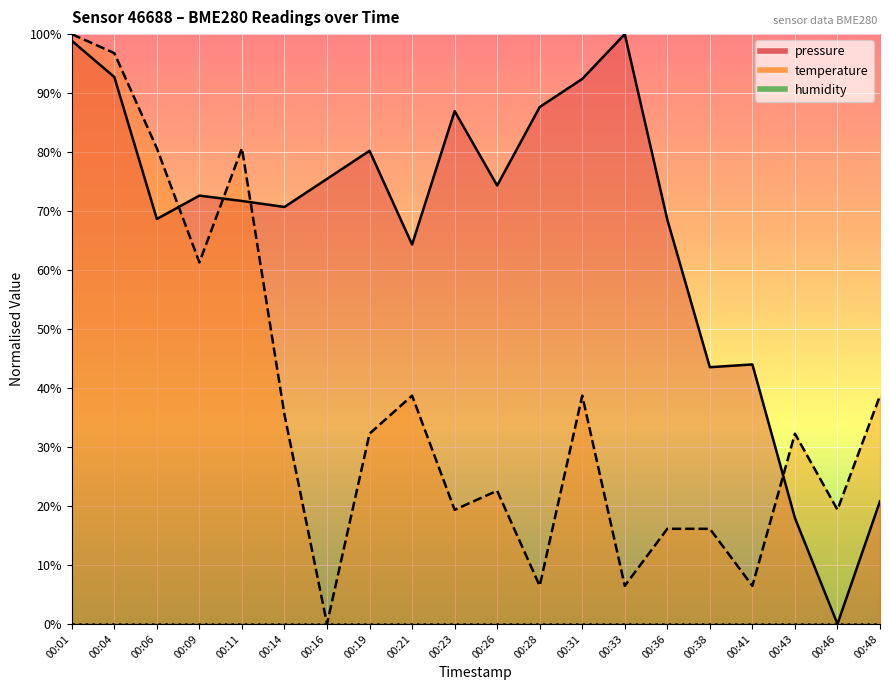

Is it true that temperature equals 32.9 at 00:46?

False